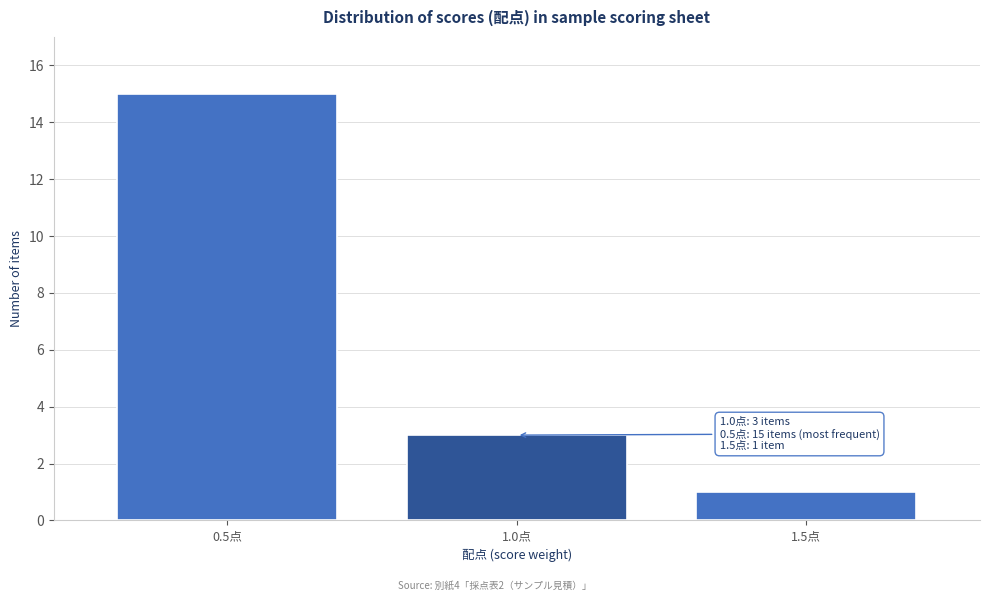

Reading left to right, what are all the values shown in this chart?

0.5点=15	1.0点=3	1.5点=1